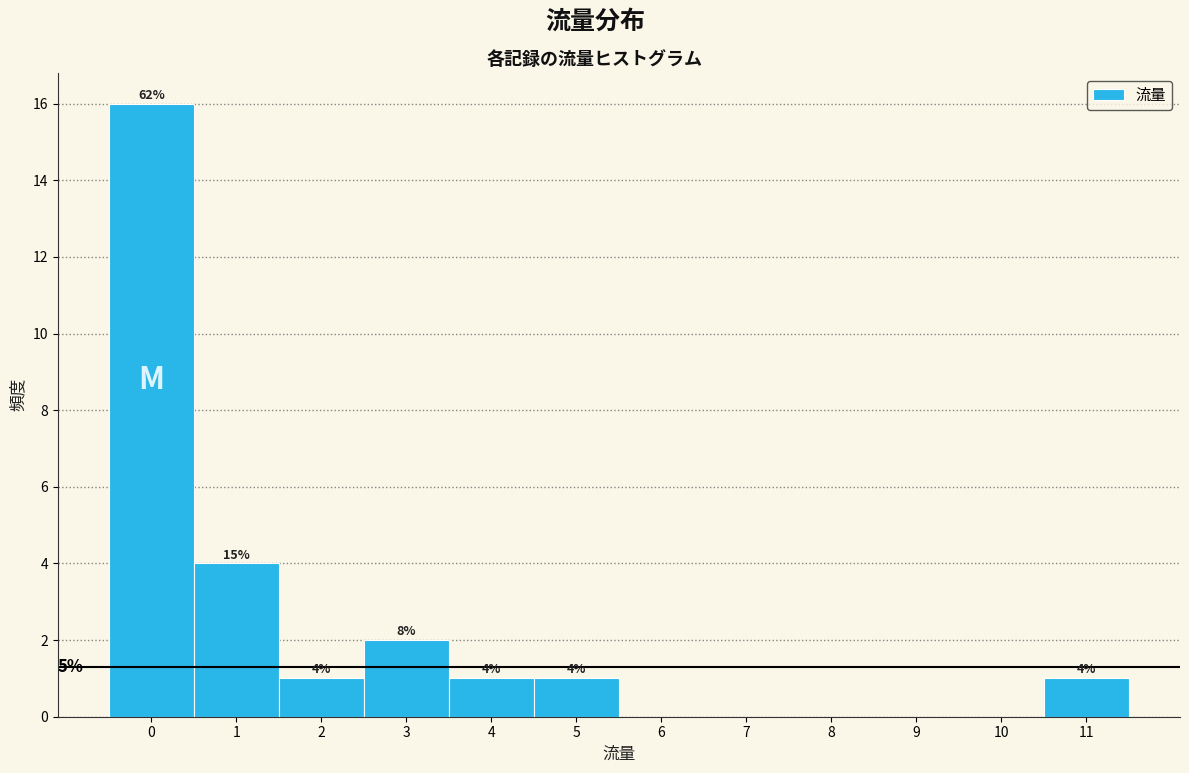

Reading left to right, what are all the values shown in this chart?

0=16	1=4	2=1	3=2	4=1	5=1	6=0	7=0	8=0	9=0	10=0	11=1